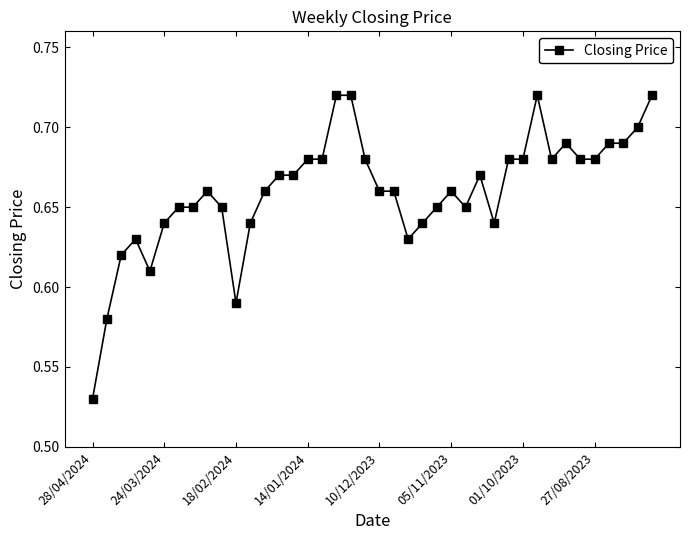

True or false: there are more than 1 points higher than both neighbors.

True